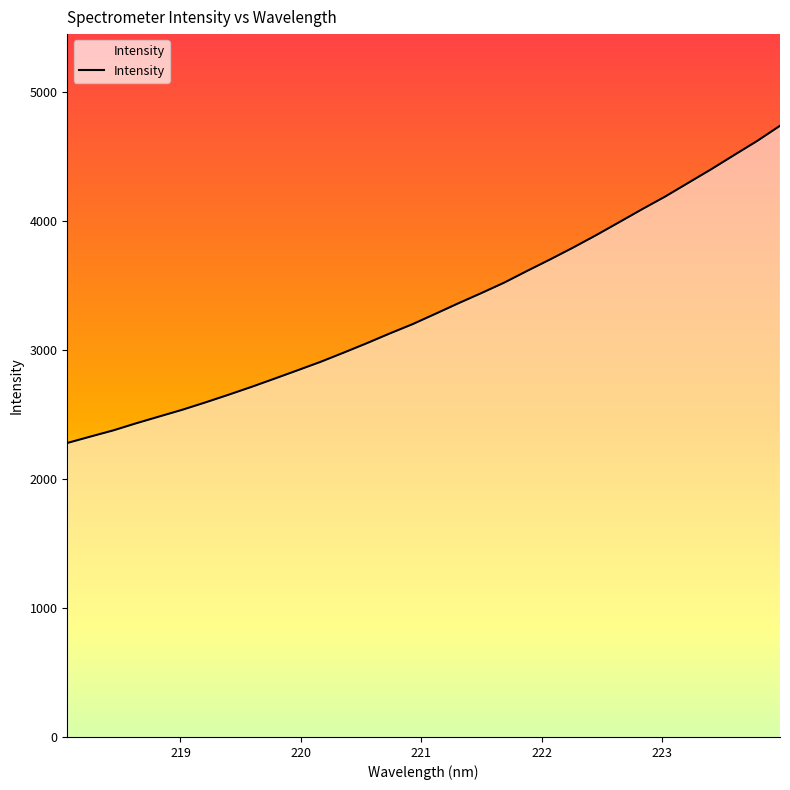

What is the maximum value shown in the chart?

4735.8